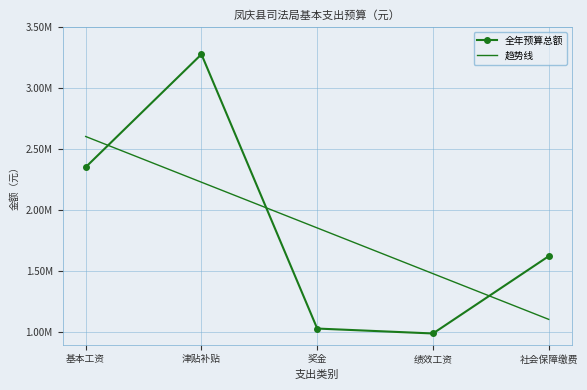

What are all the series names shown in the legend?

全年预算总额, 趋势线